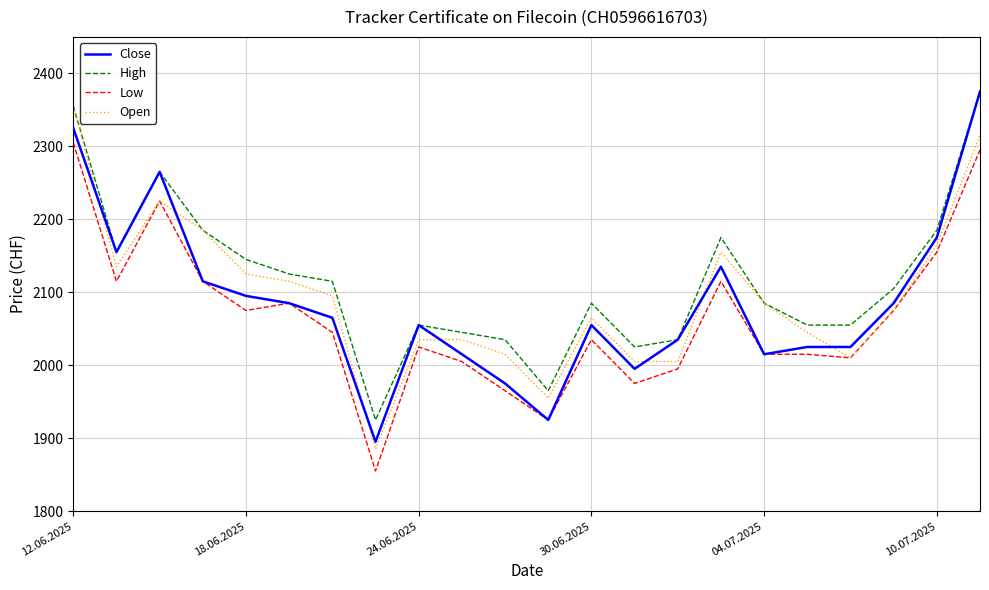

What is the greatest value displayed?

2375